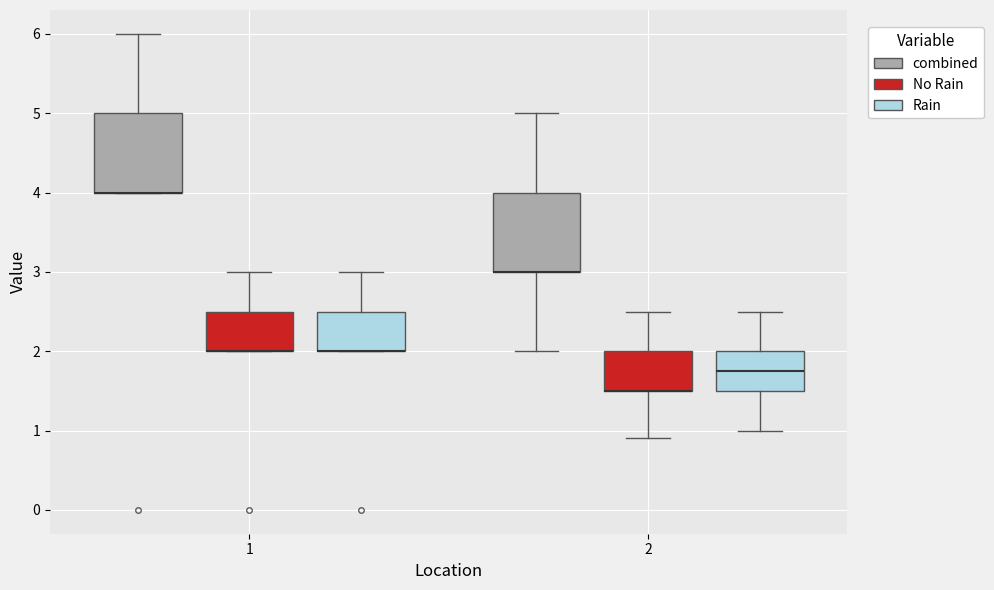

Where is the upper edge of the box for 2 (Rain) on the y-axis? The values are not printed on the chart, so give them approximately, as read against the axis.

2.0